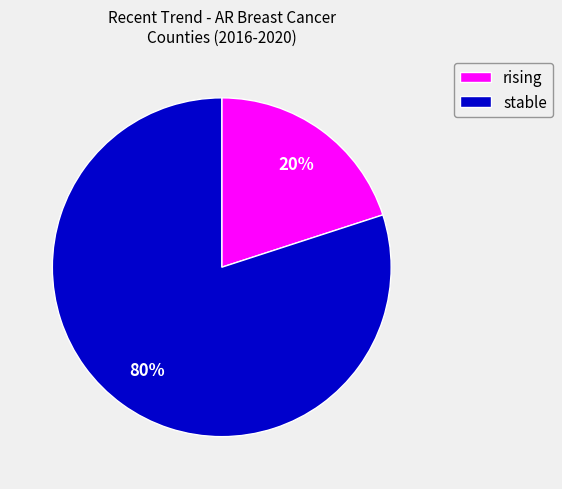

How many segments does this pie chart have?

2